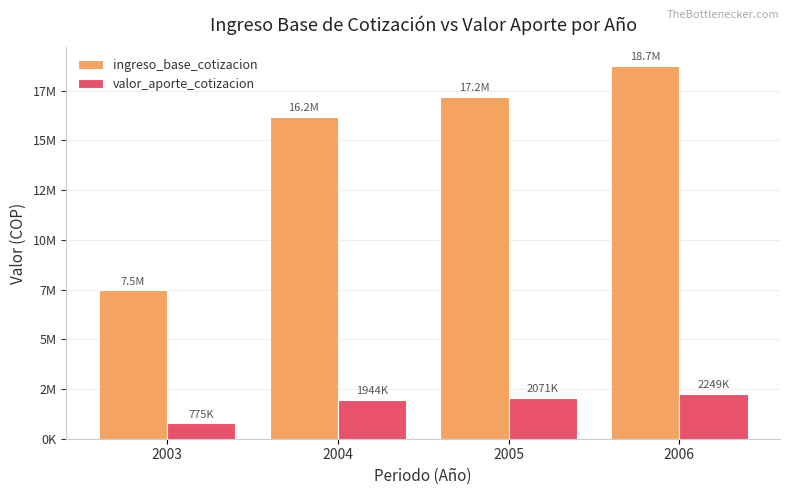

Which category has the highest value across all series?

2006